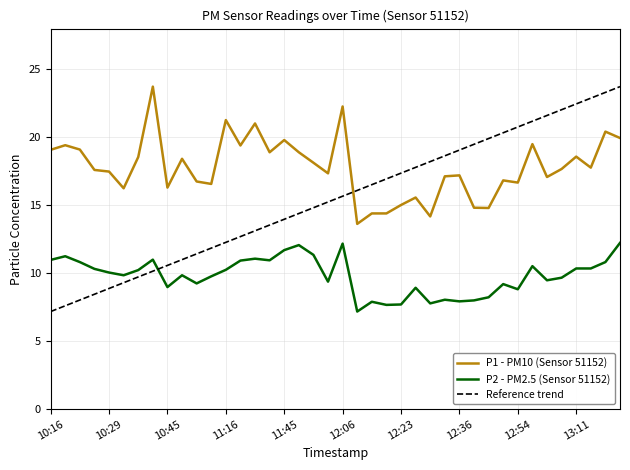

True or false: P1 - PM10 (Sensor 51152) and Reference trend intersect in this chart.

True